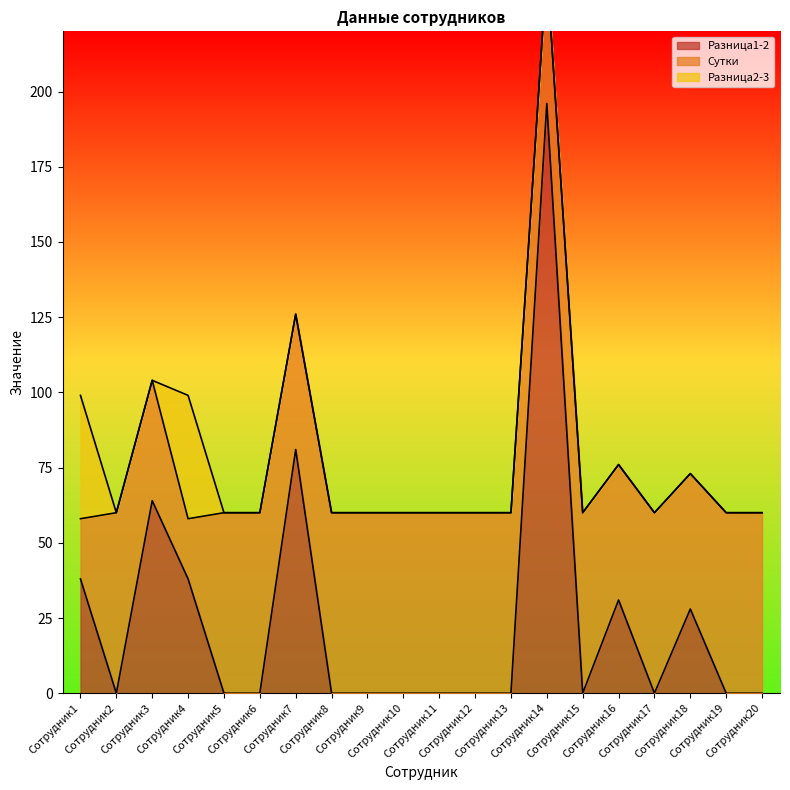

True or false: Разница1-2 has more than 0 interior local peaks.

True